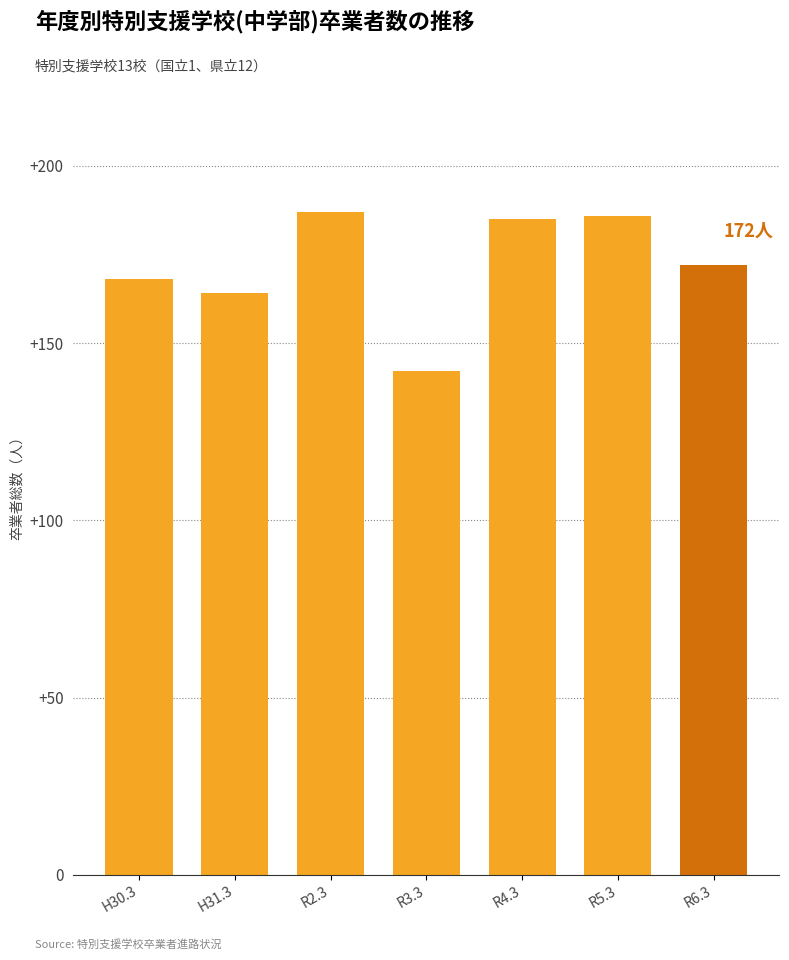

Reading left to right, what are all the values shown in this chart?

H30.3=168	H31.3=164	R2.3=187	R3.3=142	R4.3=185	R5.3=186	R6.3=172